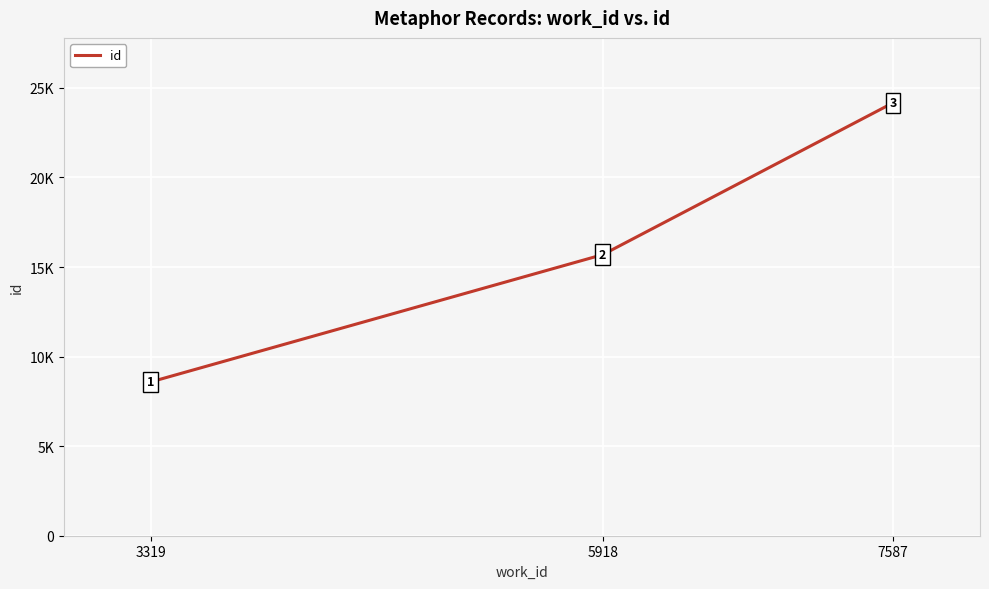

Approximately how many times larger is the value at 5918 compared to 3319?

1.8